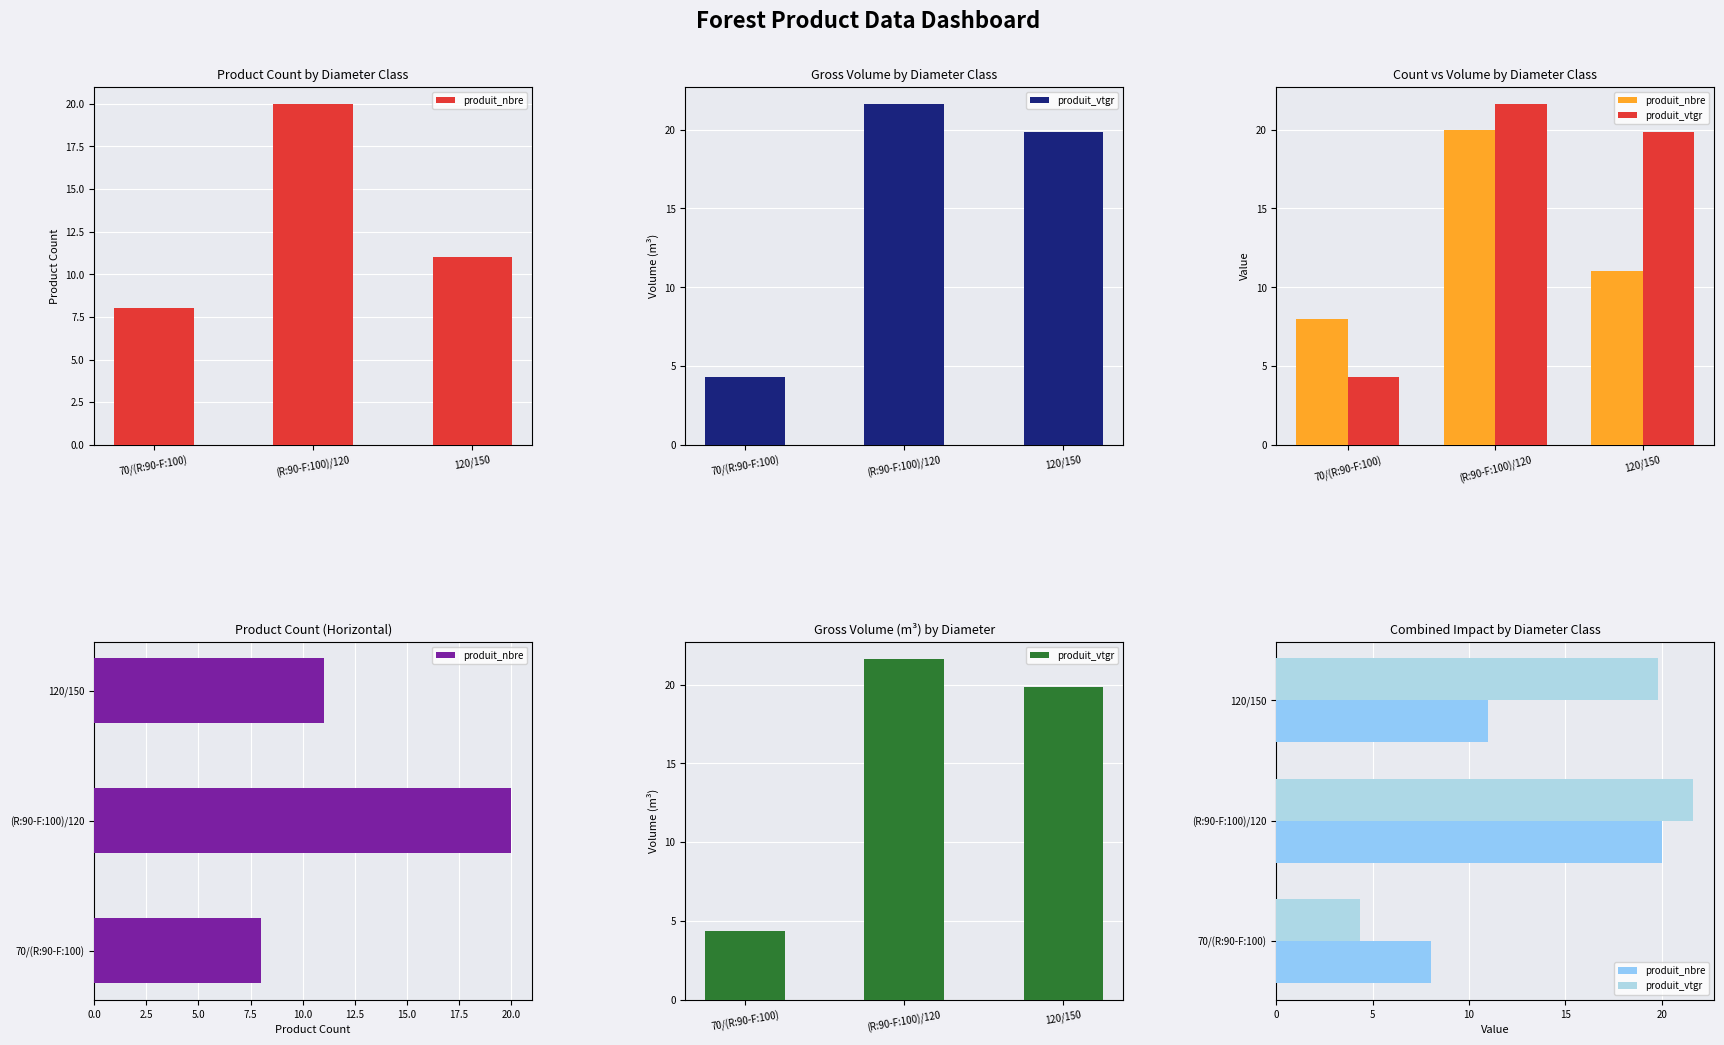

Reading left to right, extract all data points from this chart.

produit_nbre: 8.0	20.0	11.0
produit_vtgr: 4.3	21.6	19.8